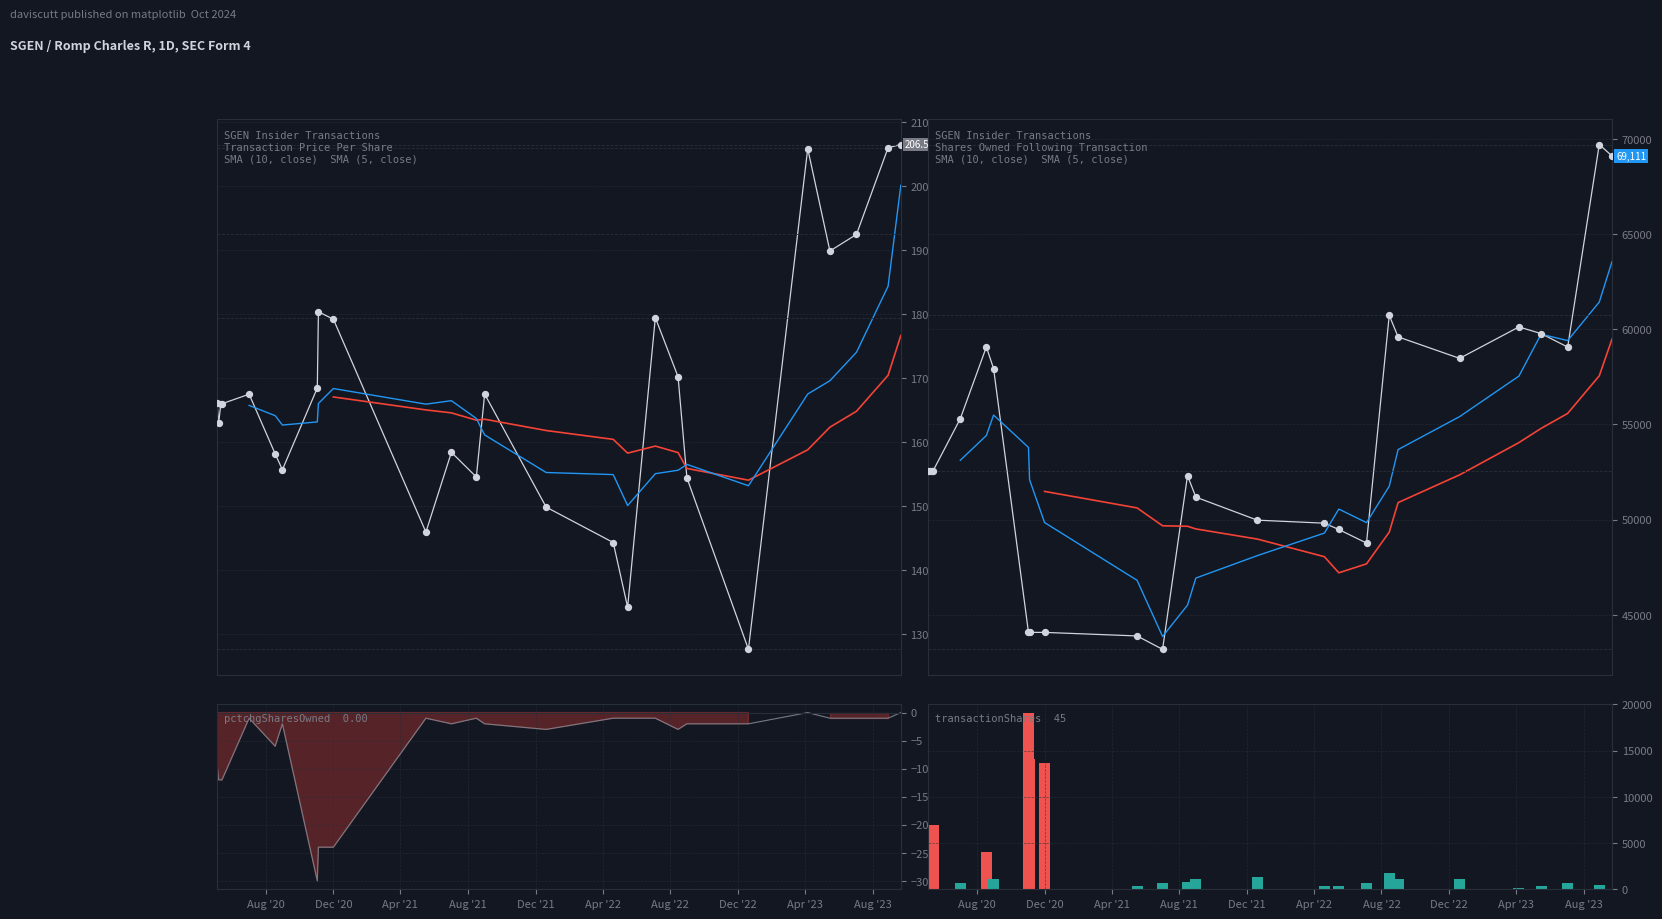

Which series has the largest total across all categories?

Shares Owned Following Transaction